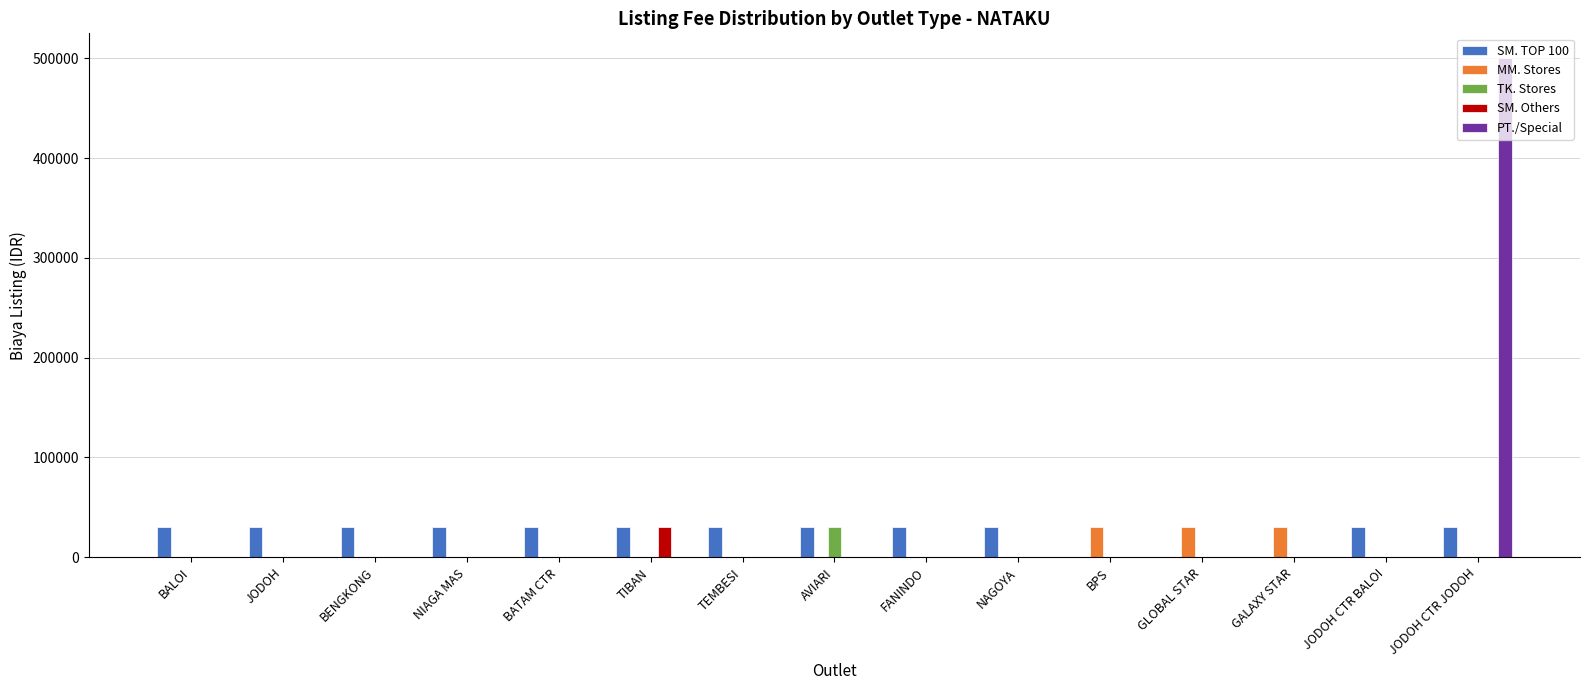

What is the sum of all MM. Stores values?

90000